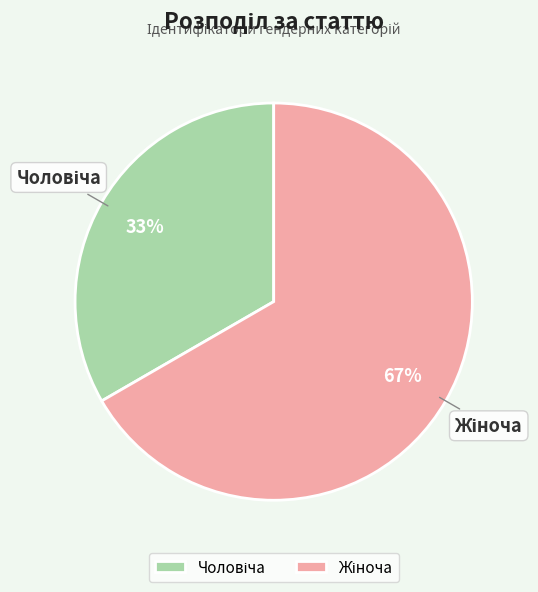

Count the number of slices in the pie.

2